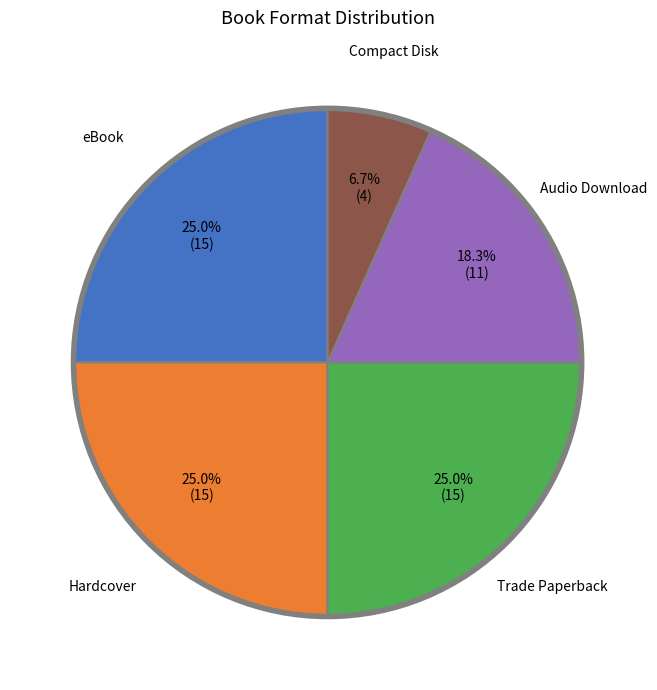

To the nearest percent, what is the difference between the Compact Disk and Trade Paperback slice percentages?

18%